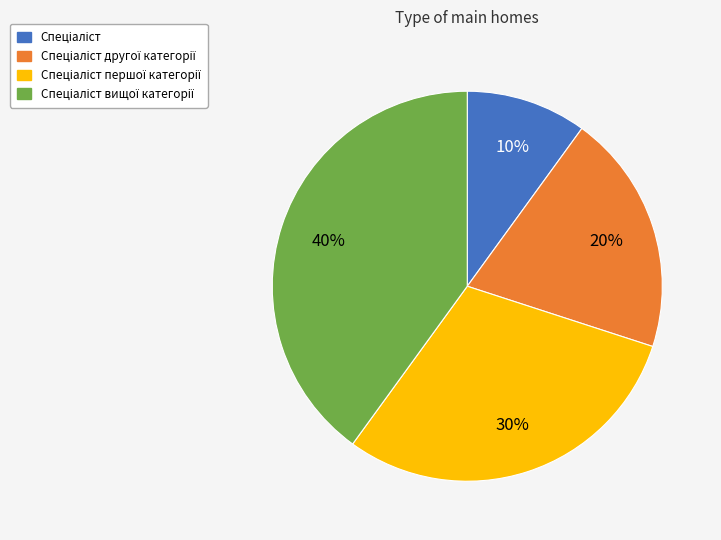

Does any single category account for the majority?

No